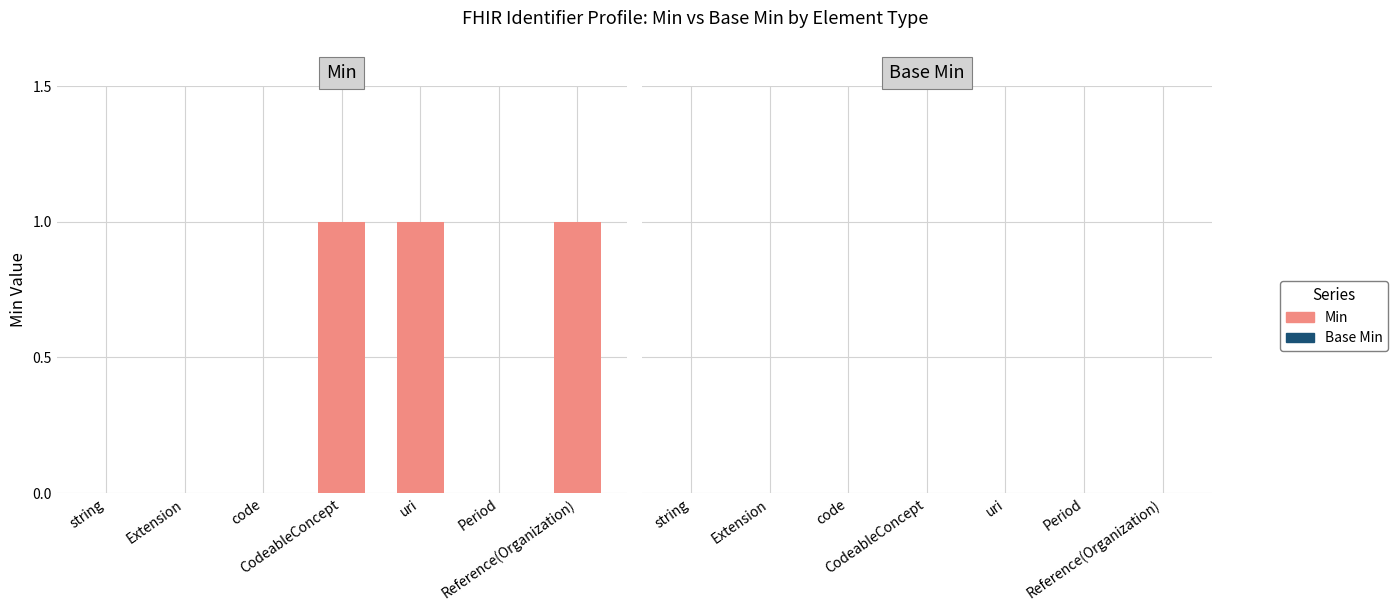

What is the sum of all values?

3